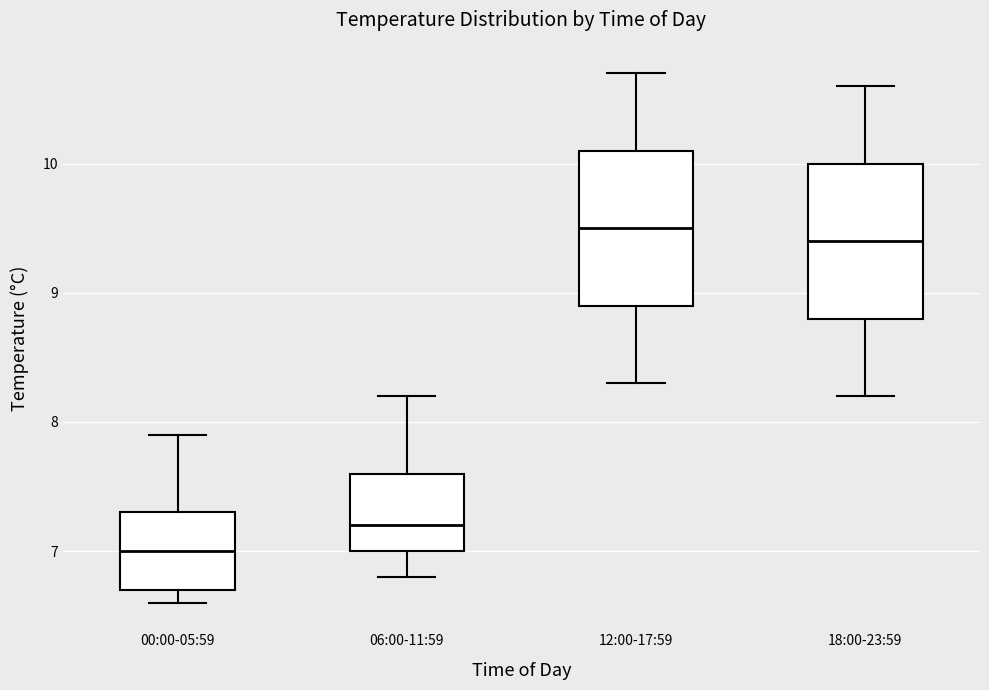

Which box's median line is the lowest?

00:00-05:59